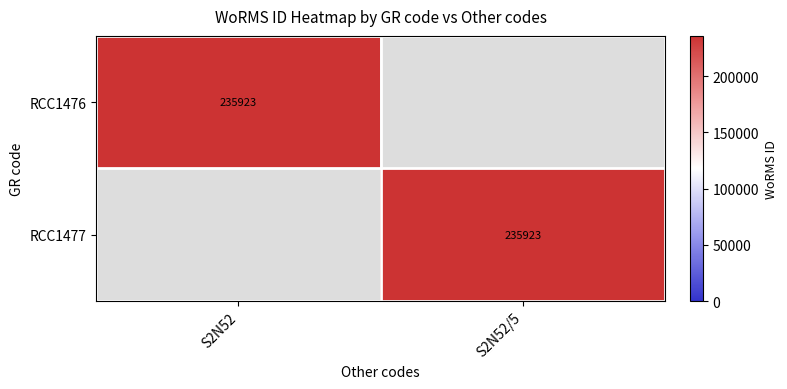

Which category has the highest value in the RCC1476 series?

S2N52